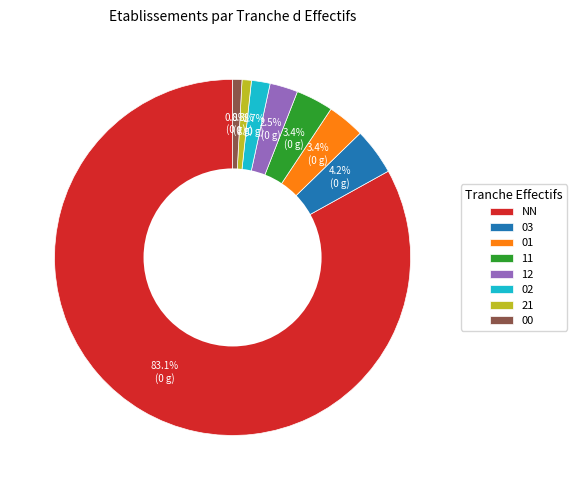

Which category accounts for the majority?

NN